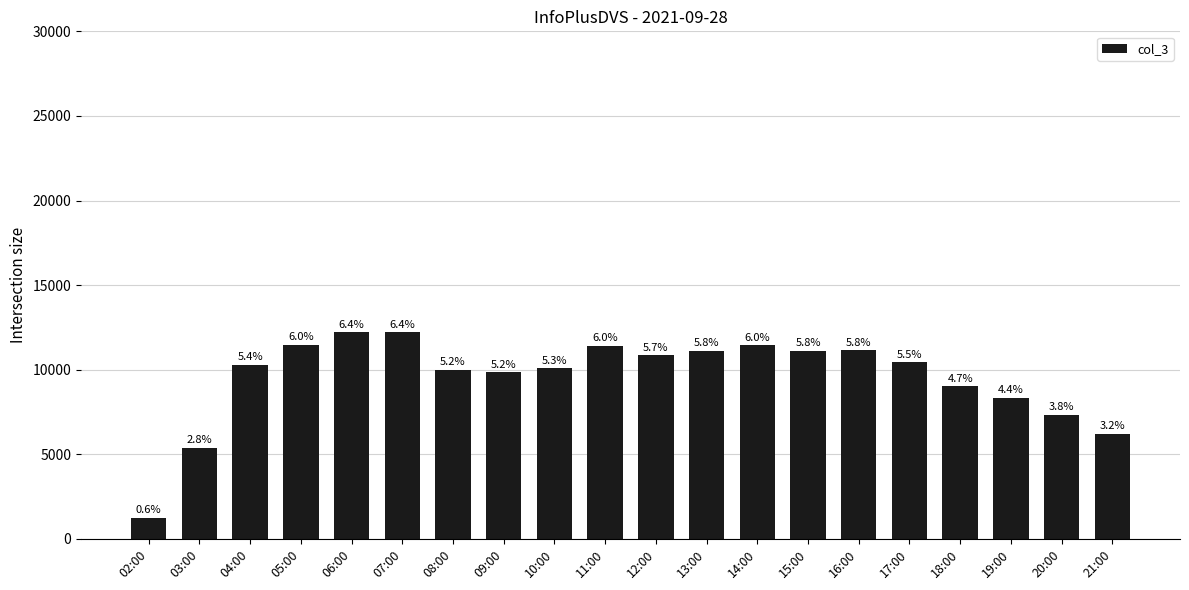

Does the chart contain any negative values?

No